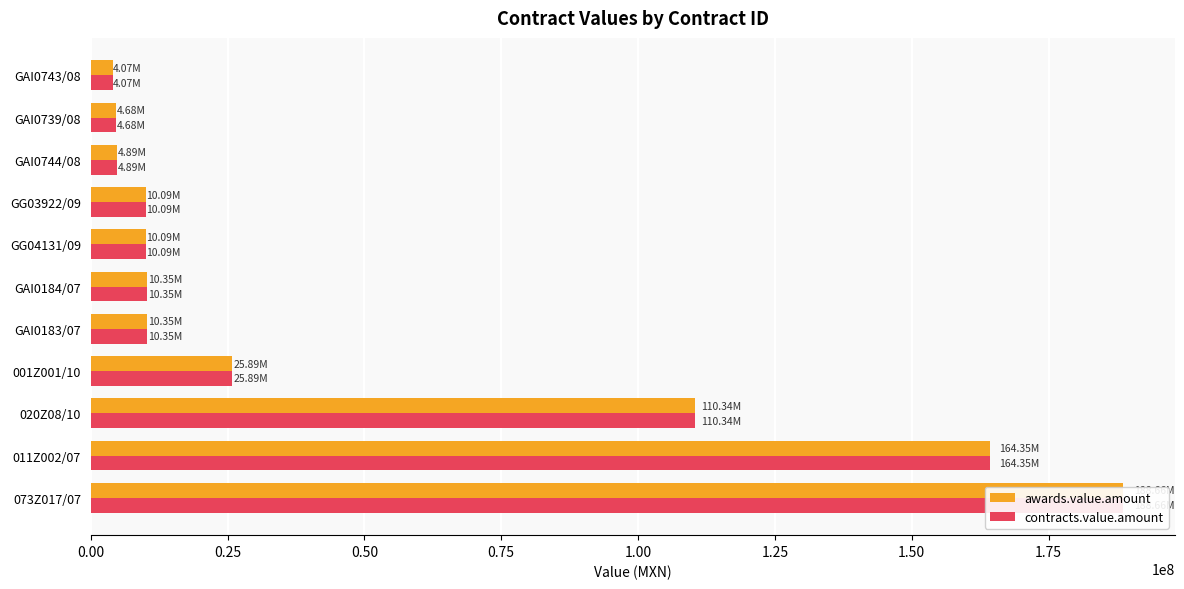

What are all the series names shown in the legend?

awards.value.amount, contracts.value.amount